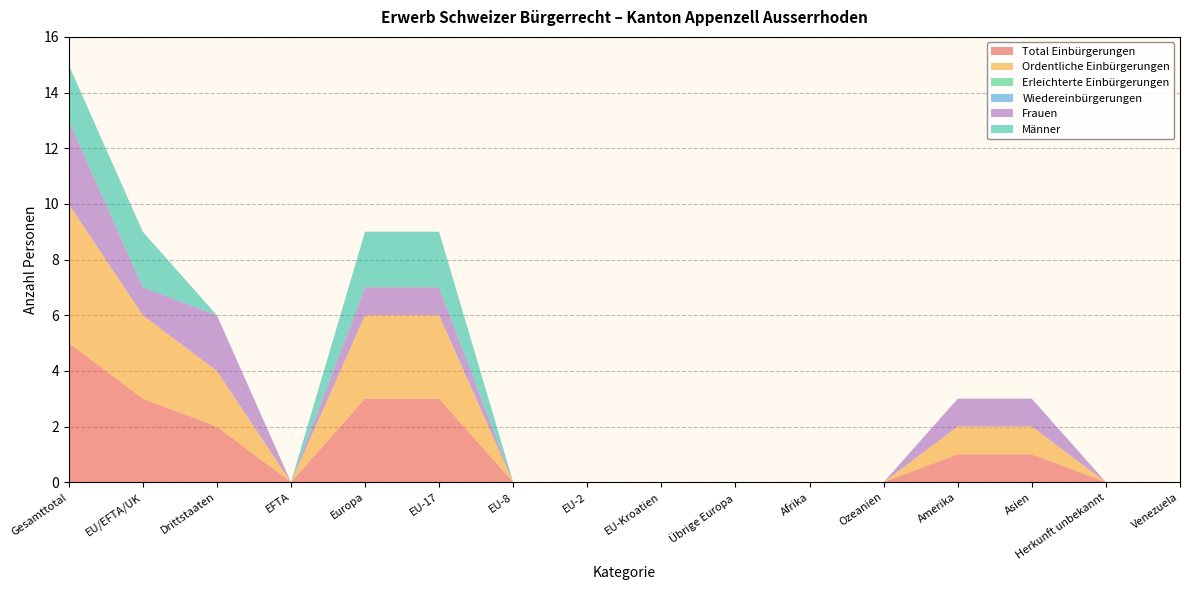

Reading left to right, list all the values displayed in this chart.

Total Einbürgerungen: Gesamttotal=5	EU/EFTA/UK=3	Drittstaaten=2	EFTA=0	Europa=3	EU-17=3	EU-8=0	EU-2=0	EU-Kroatien=0	Übrige Europa=0	Afrika=0	Ozeanien=0	Amerika=1	Asien=1	Herkunft unbekannt=0	Venezuela=0
Ordentliche Einbürgerungen: Gesamttotal=5	EU/EFTA/UK=3	Drittstaaten=2	EFTA=0	Europa=3	EU-17=3	EU-8=0	EU-2=0	EU-Kroatien=0	Übrige Europa=0	Afrika=0	Ozeanien=0	Amerika=1	Asien=1	Herkunft unbekannt=0	Venezuela=0
Erleichterte Einbürgerungen: Gesamttotal=0	EU/EFTA/UK=0	Drittstaaten=0	EFTA=0	Europa=0	EU-17=0	EU-8=0	EU-2=0	EU-Kroatien=0	Übrige Europa=0	Afrika=0	Ozeanien=0	Amerika=0	Asien=0	Herkunft unbekannt=0	Venezuela=0
Wiedereinbürgerungen: Gesamttotal=0	EU/EFTA/UK=0	Drittstaaten=0	EFTA=0	Europa=0	EU-17=0	EU-8=0	EU-2=0	EU-Kroatien=0	Übrige Europa=0	Afrika=0	Ozeanien=0	Amerika=0	Asien=0	Herkunft unbekannt=0	Venezuela=0
Frauen: Gesamttotal=3	EU/EFTA/UK=1	Drittstaaten=2	EFTA=0	Europa=1	EU-17=1	EU-8=0	EU-2=0	EU-Kroatien=0	Übrige Europa=0	Afrika=0	Ozeanien=0	Amerika=1	Asien=1	Herkunft unbekannt=0	Venezuela=0
Männer: Gesamttotal=2	EU/EFTA/UK=2	Drittstaaten=0	EFTA=0	Europa=2	EU-17=2	EU-8=0	EU-2=0	EU-Kroatien=0	Übrige Europa=0	Afrika=0	Ozeanien=0	Amerika=0	Asien=0	Herkunft unbekannt=0	Venezuela=0